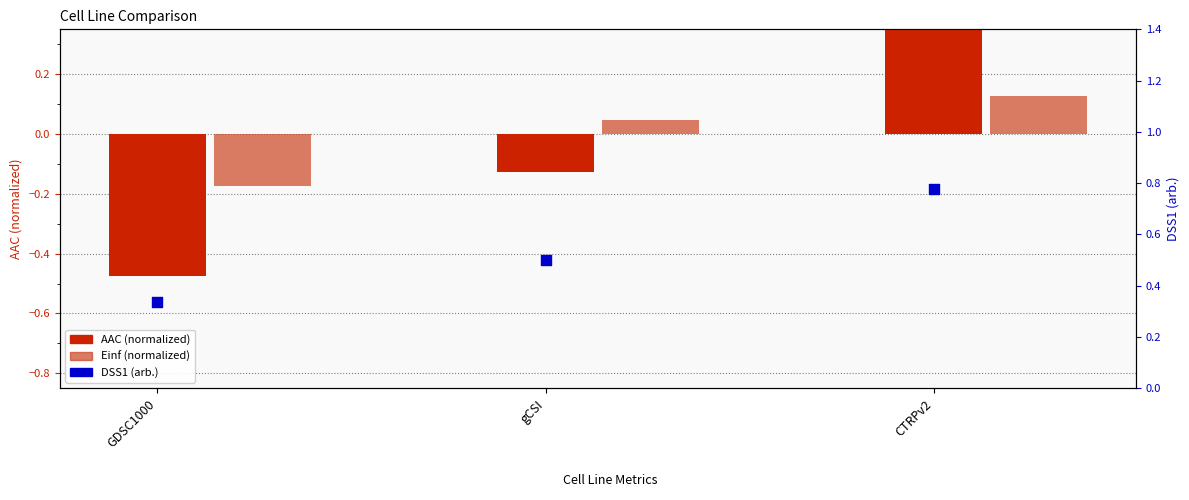

Is the value of AAC (normalized) at GDSC1000 greater than the value of DSS1 (arb.) at GDSC1000?

No